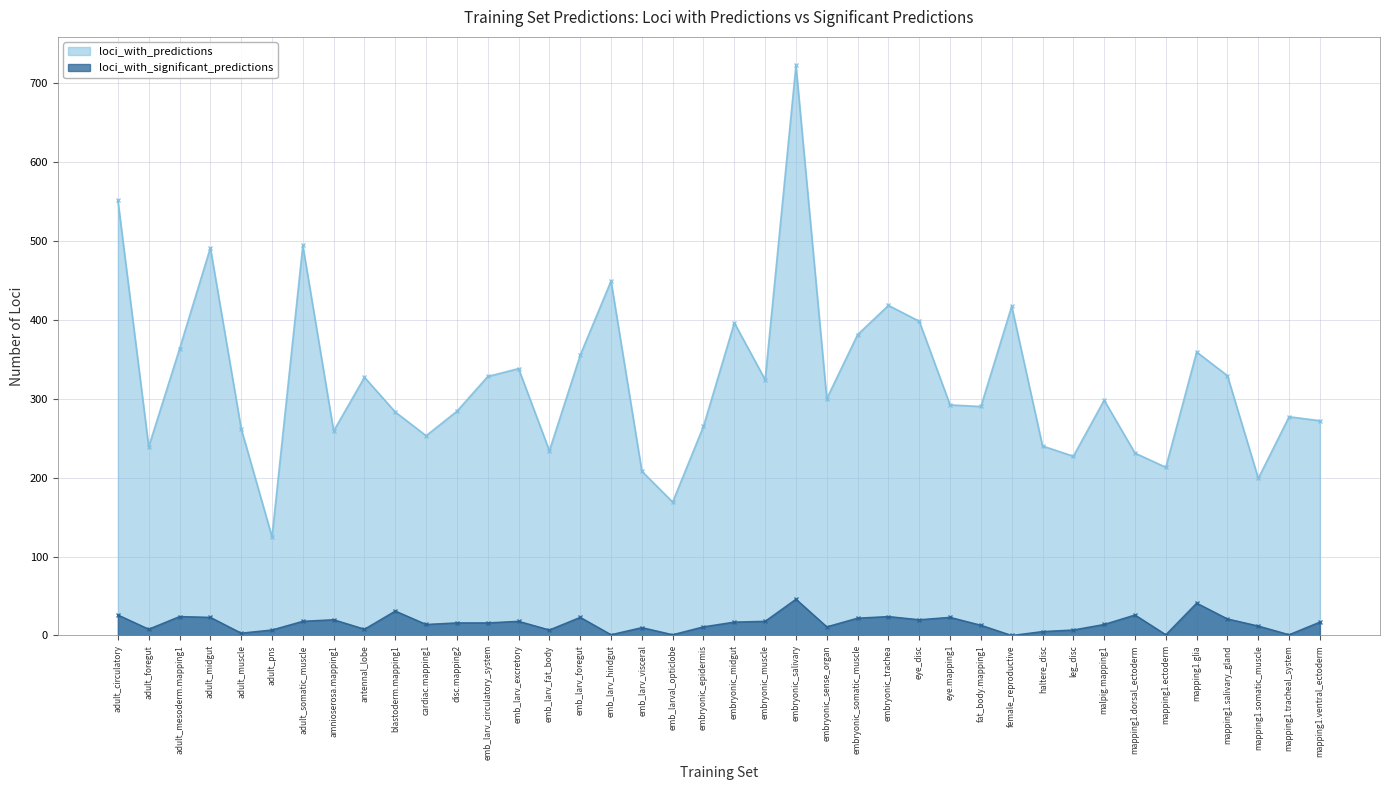

In loci_with_predictions, how many points are lower than both neighbors (excluding endpoints)?

12